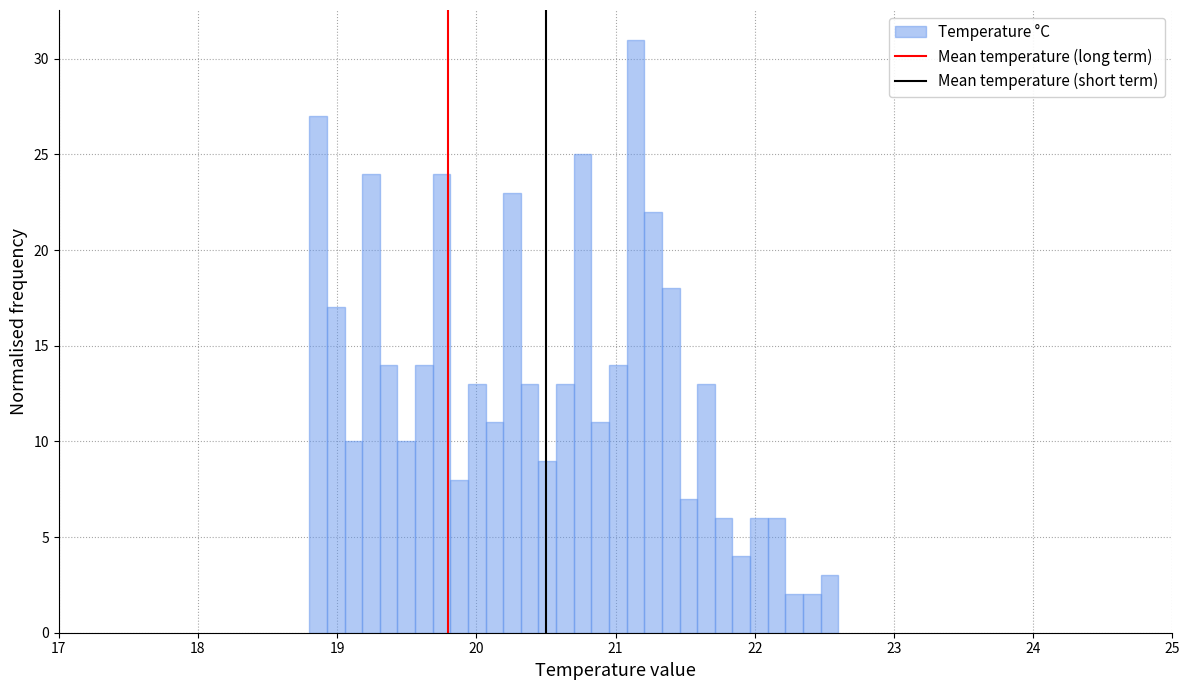

Around what value on the x-axis is the tallest bar? Give the approximate position of its centre, as read against the axis.

21.1